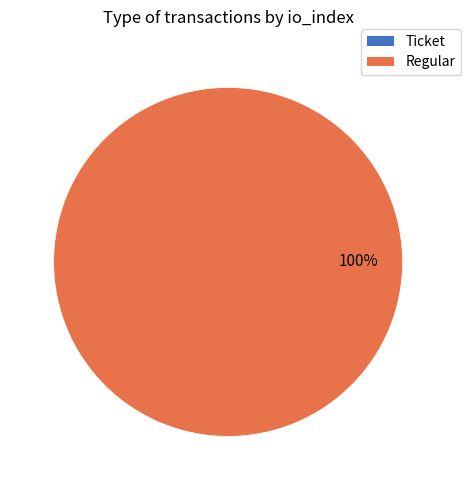

What is the change in value from Ticket to Regular?

+58